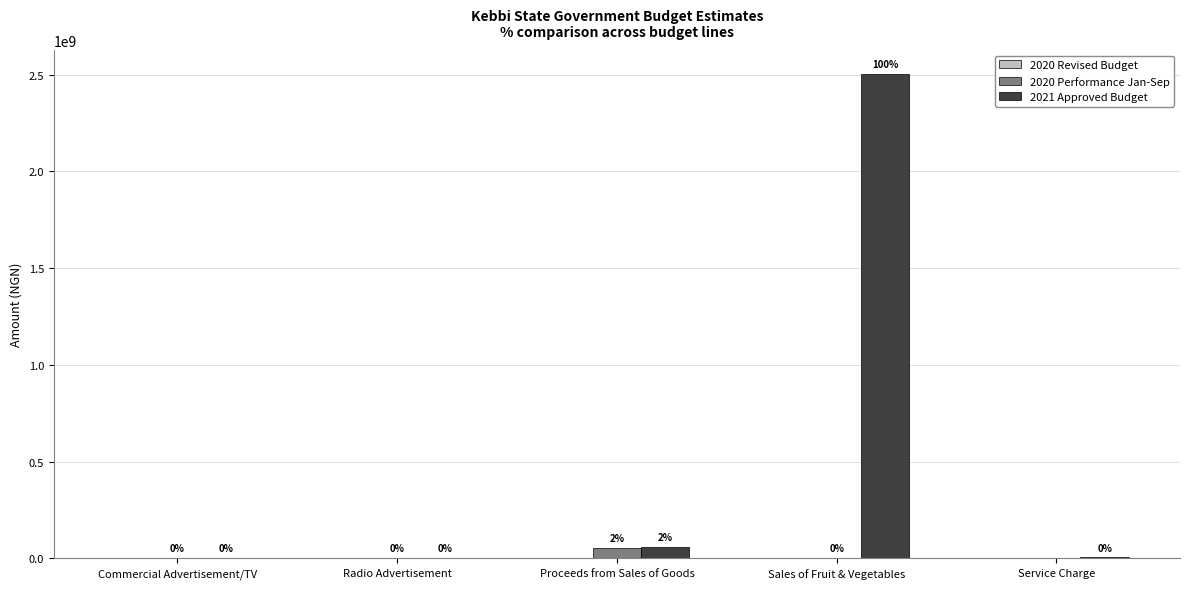

What is the sum of all 2020 Performance Jan-Sep values?

57588455